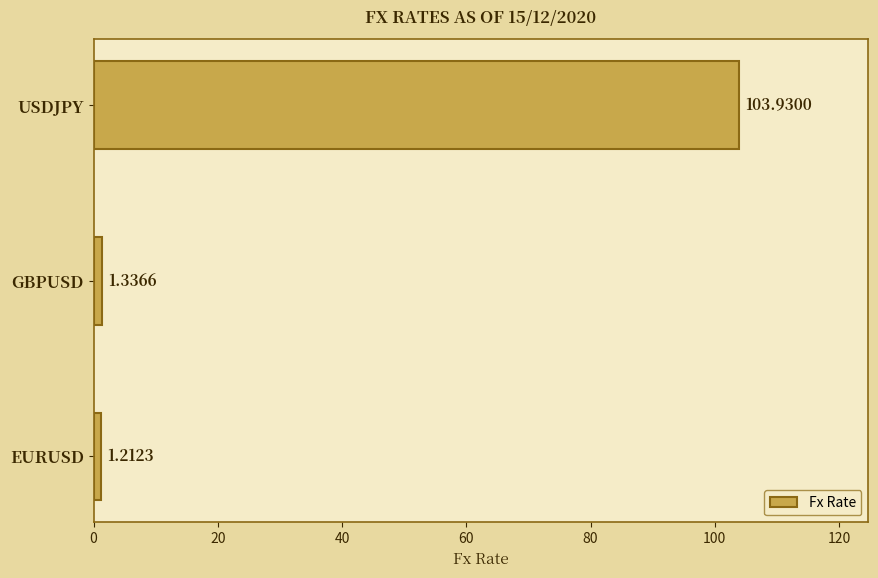

Between USDJPY and GBPUSD, which is larger?

USDJPY